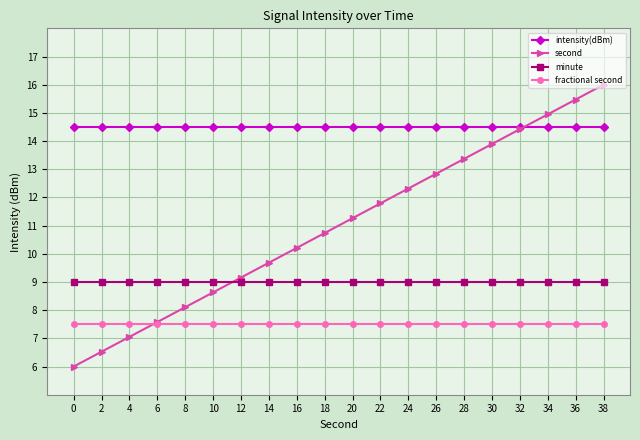

Which series changed the most between 18 and 38?

second